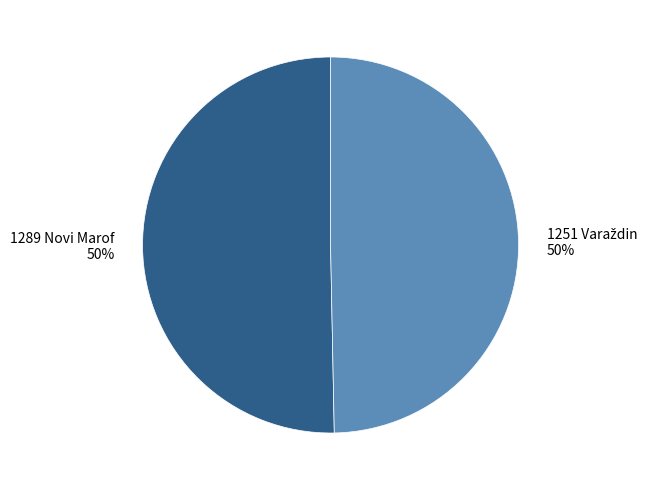

To the nearest percent, what is the average slice percentage?

50%